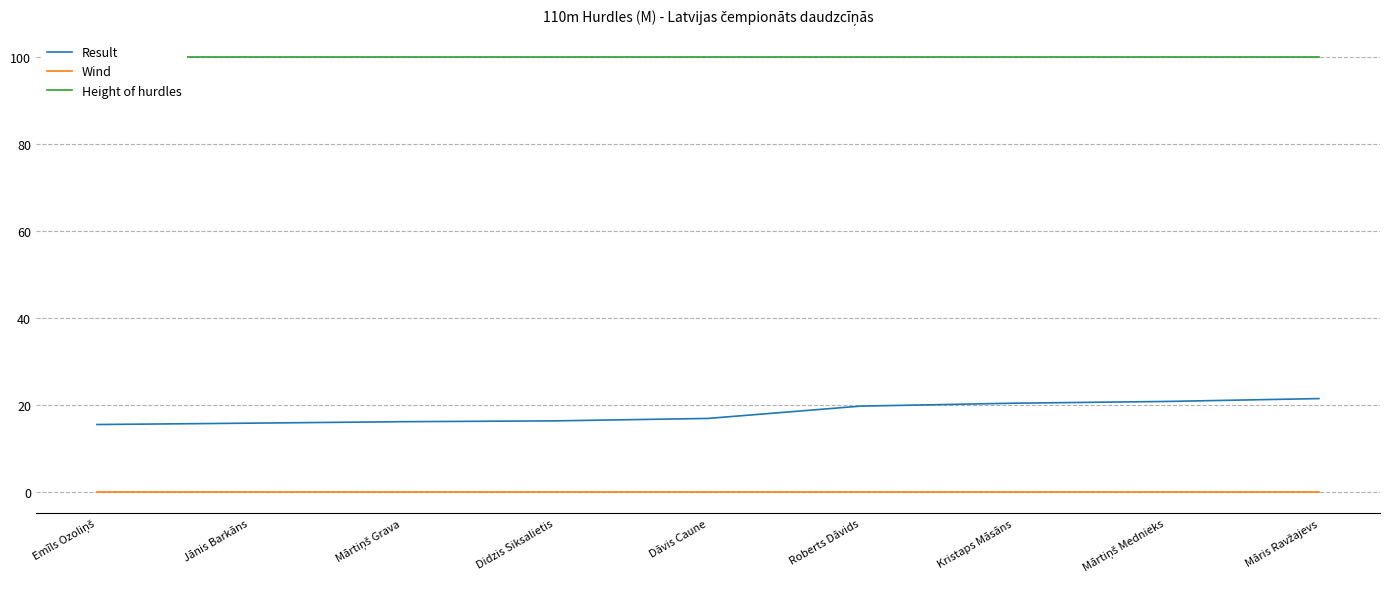

Which has a higher value, Roberts Dāvids or Mārtiņš Grava?

Roberts Dāvids